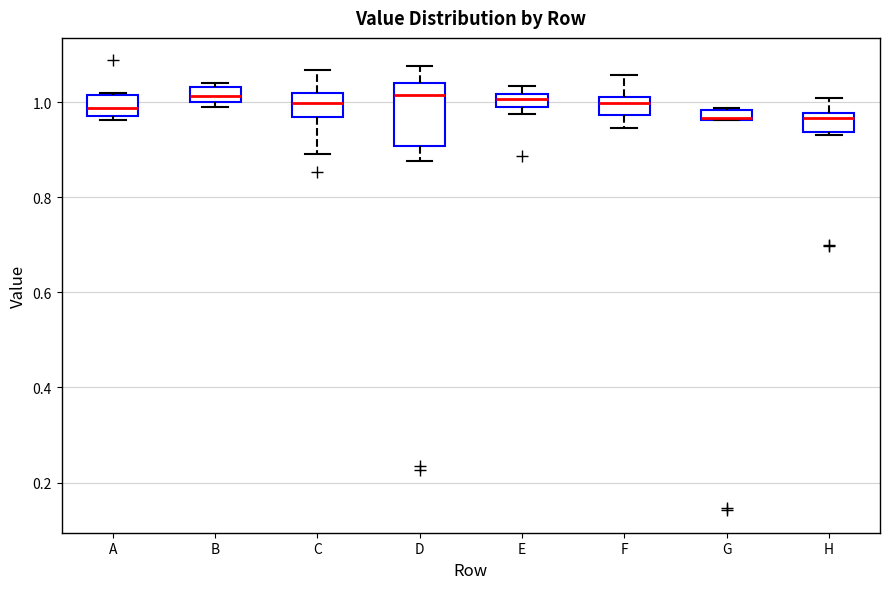

Comparing the boxes themselves (not the whiskers), which one is the tallest?

D